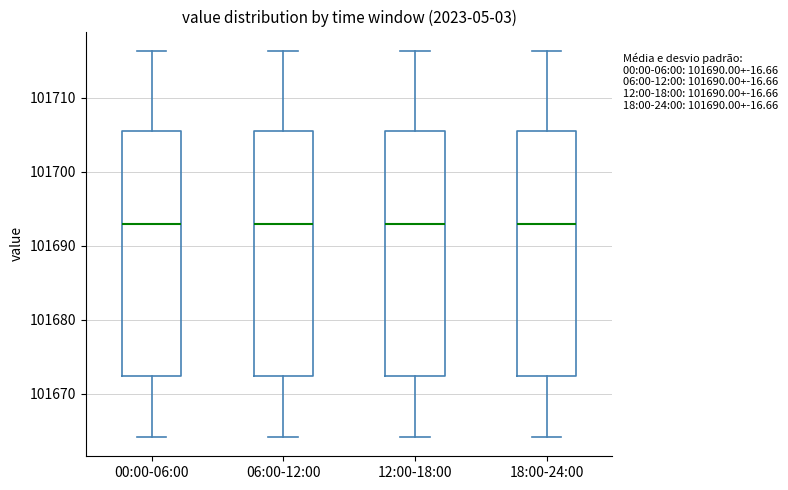

Where is the lower edge of the box for 18:00-24:00 on the y-axis? The values are not printed on the chart, so give them approximately, as read against the axis.

101672